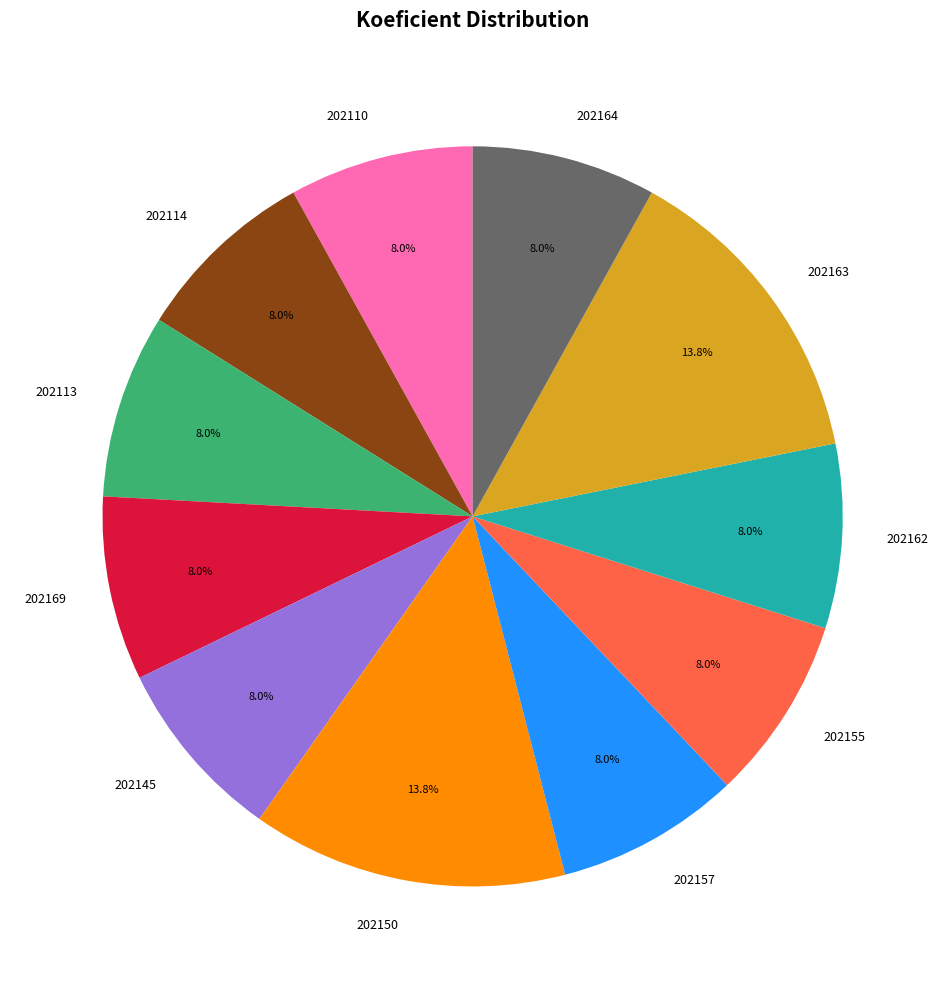

Which has a higher value, 202150 or 202164?

202150